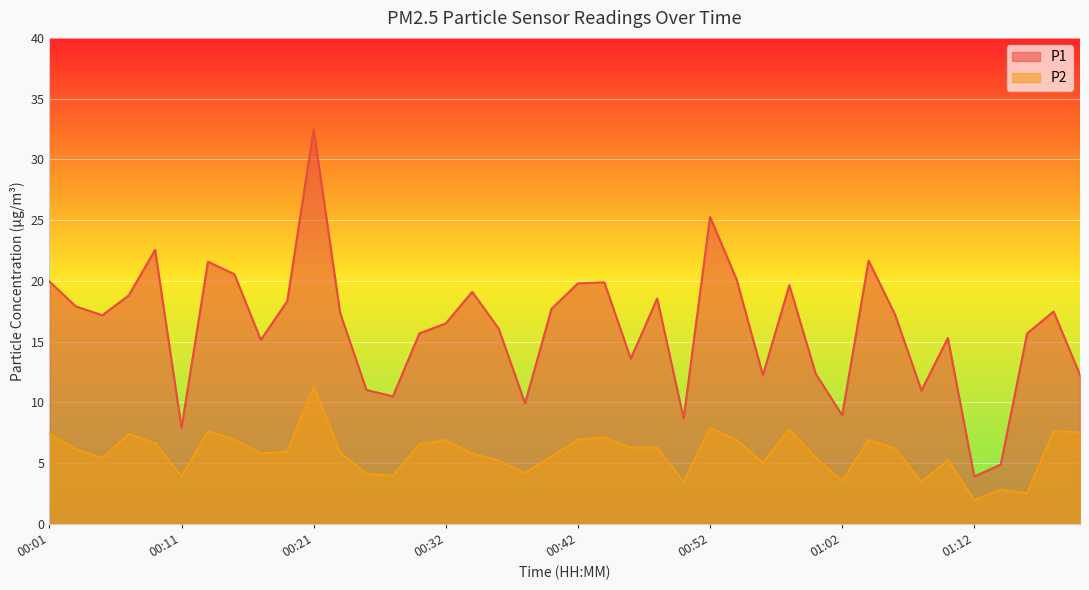

What is the difference between the maximum and minimum values in the P1 series?

28.6